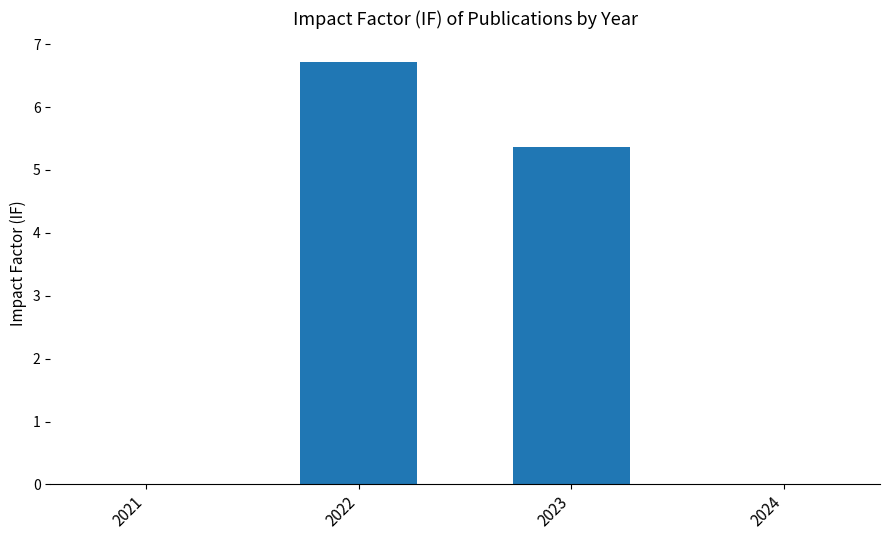

What is the average value?

3.0